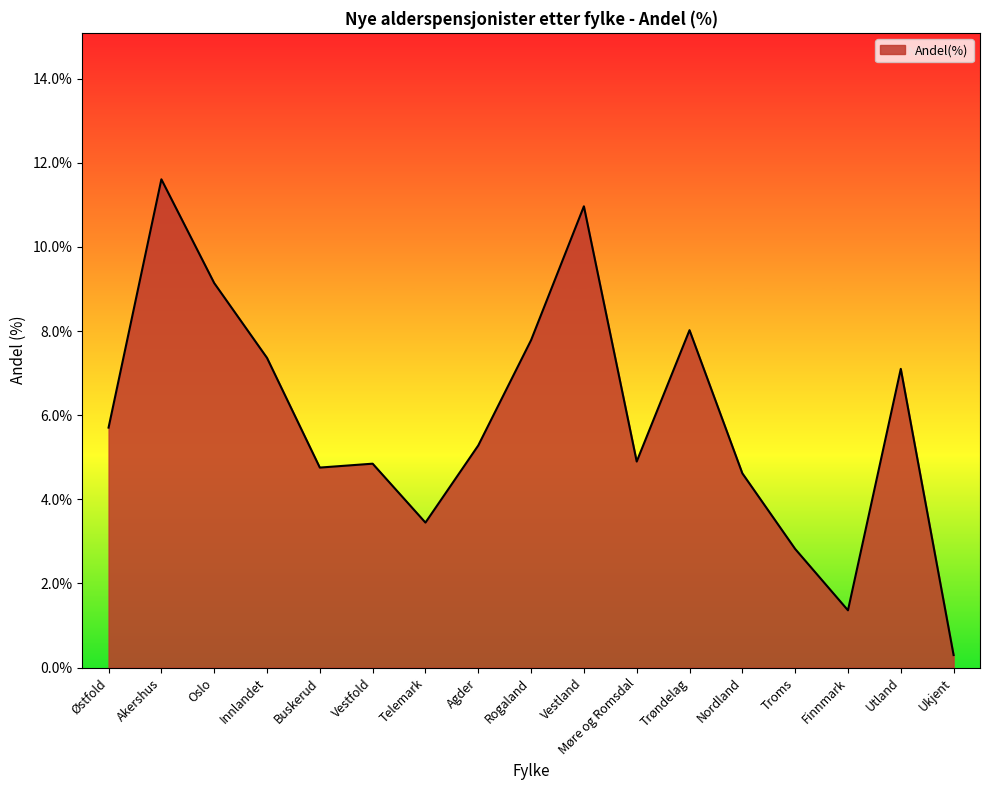

Which category has the lowest value across all series?

Ukjent